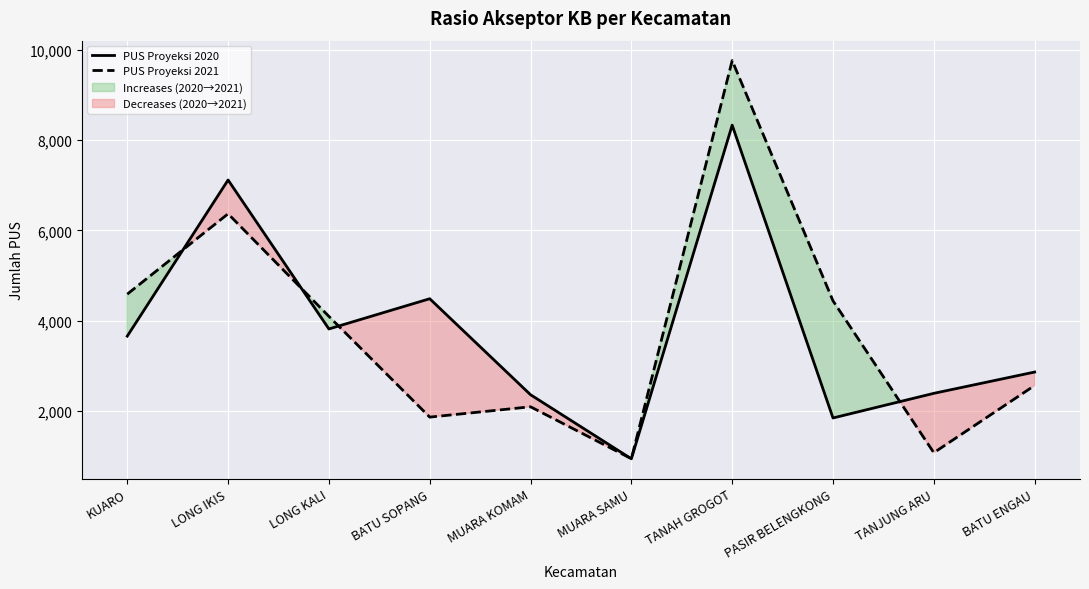

At which label does PUS Proyeksi 2020 reach its minimum?

MUARA SAMU